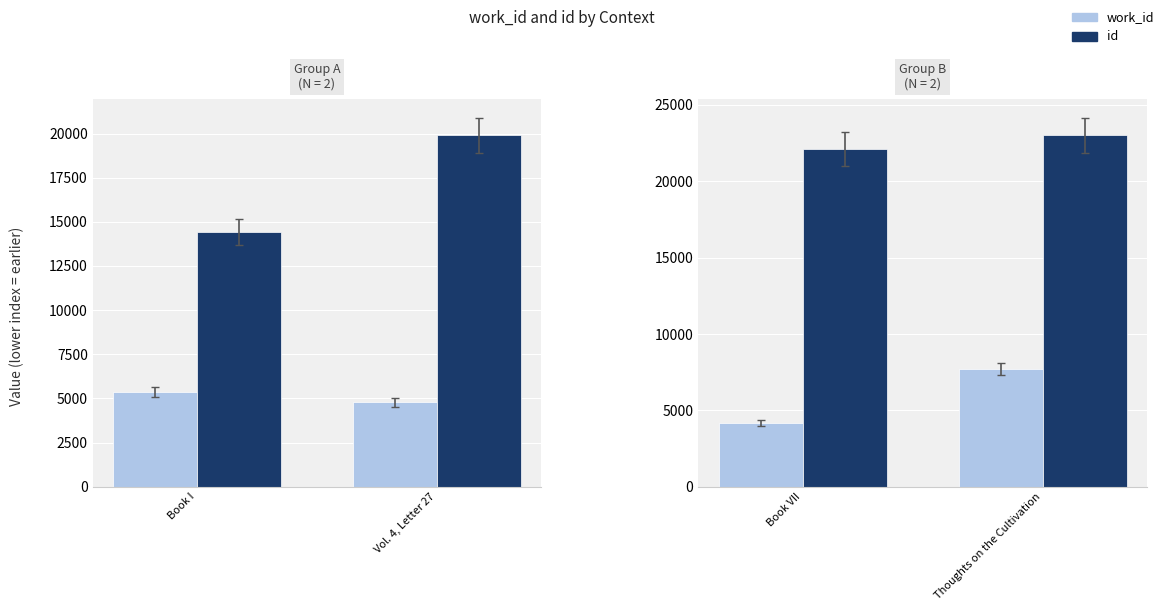

What is the difference between the highest and lowest values at Thoughts on the Cultivation?

15283